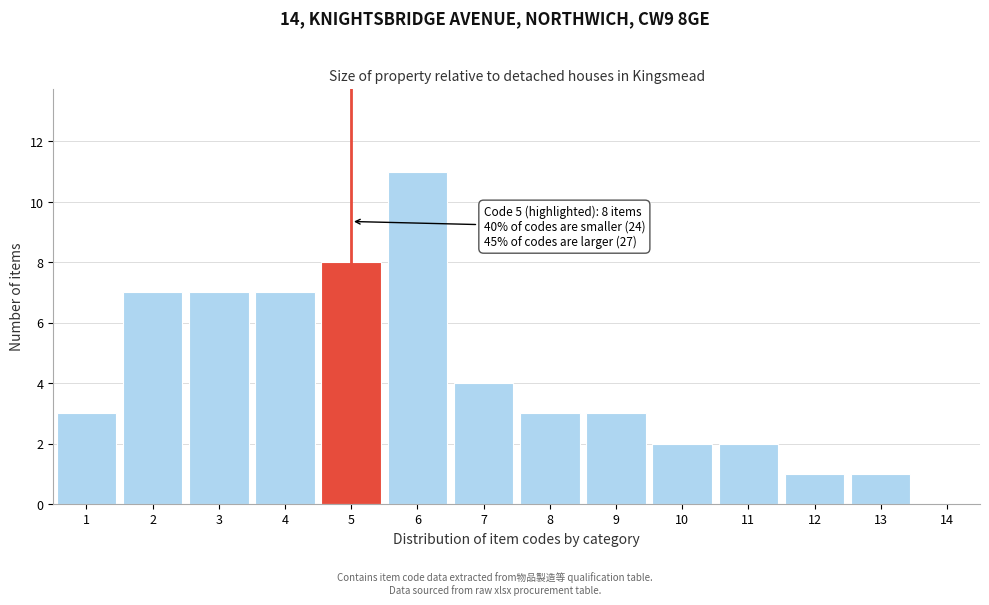

Reading right to left, what are all the values shown in this chart?

14=0	13=1	12=1	11=2	10=2	9=3	8=3	7=4	6=11	5=8	4=7	3=7	2=7	1=3